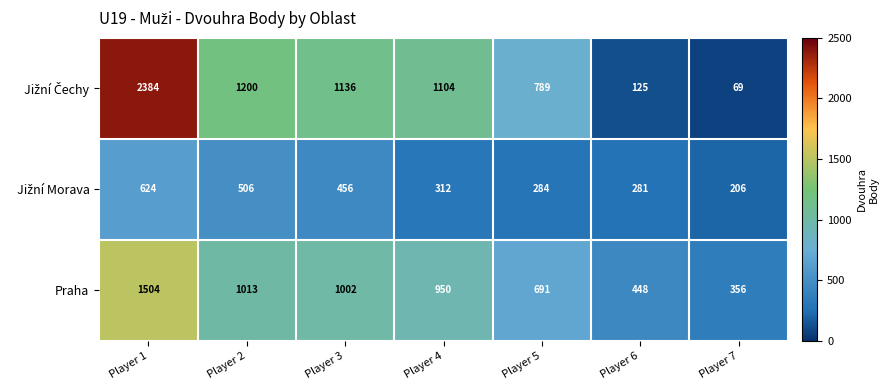

What is the difference between the highest and lowest values at Player 1?

1760